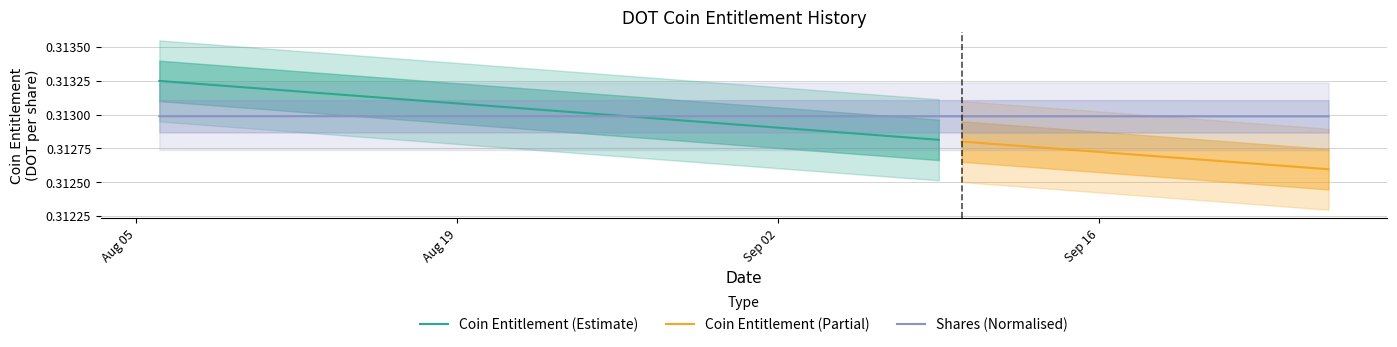

What is the greatest value displayed?

0.3